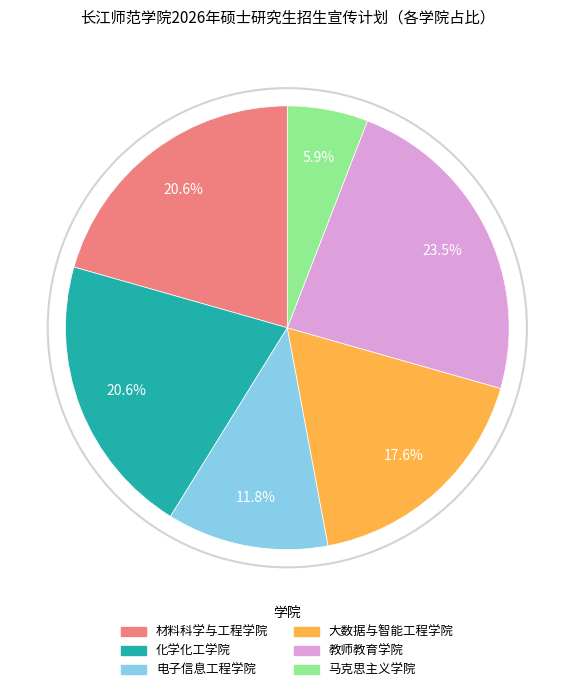

True or false: 马克思主义学院 accounts for 15% of the total.

False